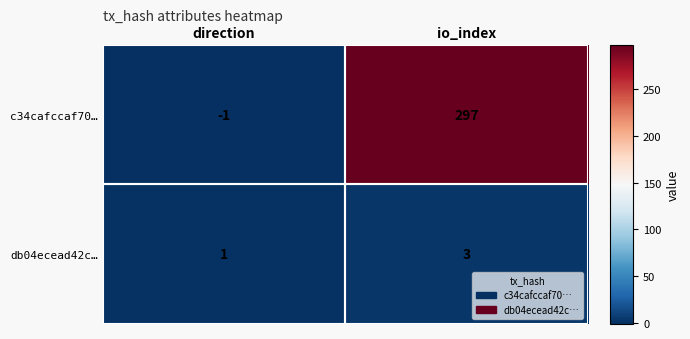

What is the sum of the c34cafccaf70… values at io_index and direction?

296